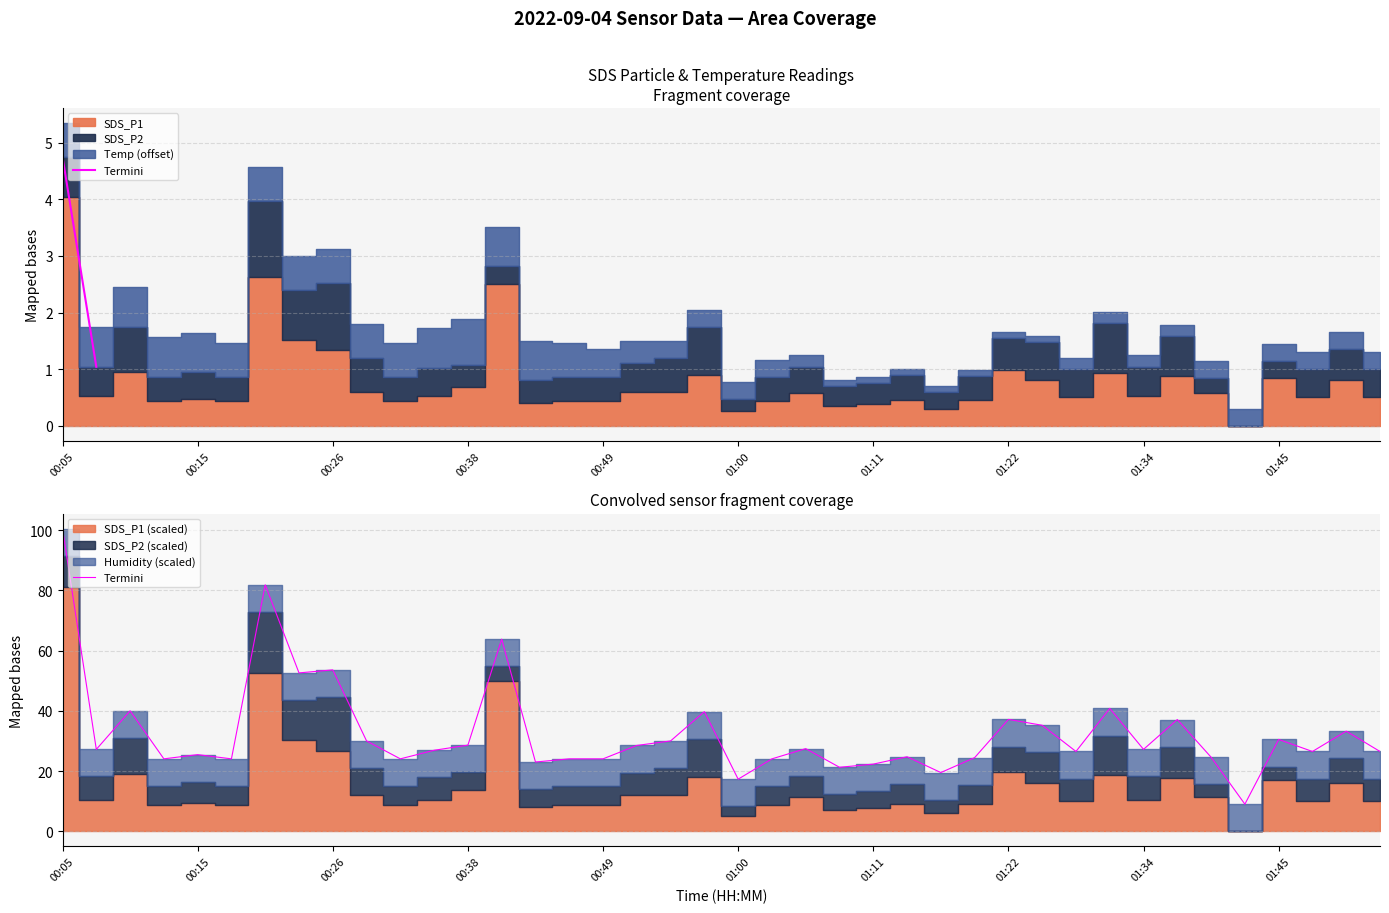

True or false: the data shows 18.5 at 00:15.

False